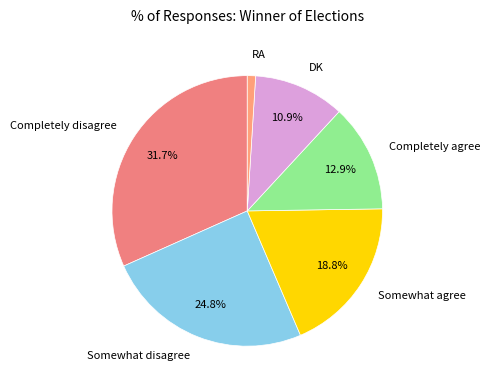

True or false: Somewhat agree accounts for 4% of the total.

False